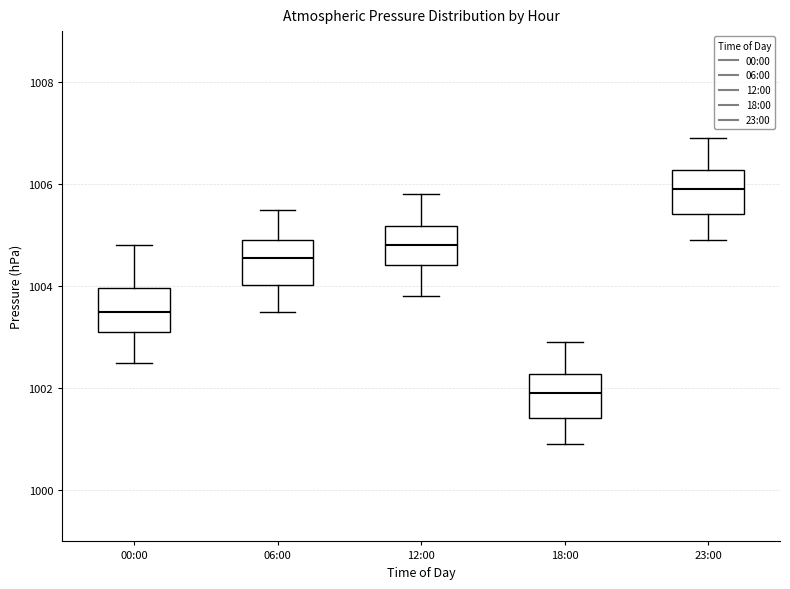

Reading left to right, transcribe this box plot: for each box, give where its median line is, the range the box spans, and where its two whiskers end, as read against the y-axis. The values are not printed on the chart, so give them approximately, as read against the axis.

00:00: median 1003.6, box 1003.2 to 1004.0, whiskers 1002.6 to 1004.8
06:00: median 1004.6, box 1004.0 to 1005.0, whiskers 1003.6 to 1005.6
12:00: median 1004.8, box 1004.4 to 1005.2, whiskers 1003.8 to 1005.8
18:00: median 1002.0, box 1001.4 to 1002.2, whiskers 1001.0 to 1003.0
23:00: median 1006.0, box 1005.4 to 1006.2, whiskers 1005.0 to 1007.0